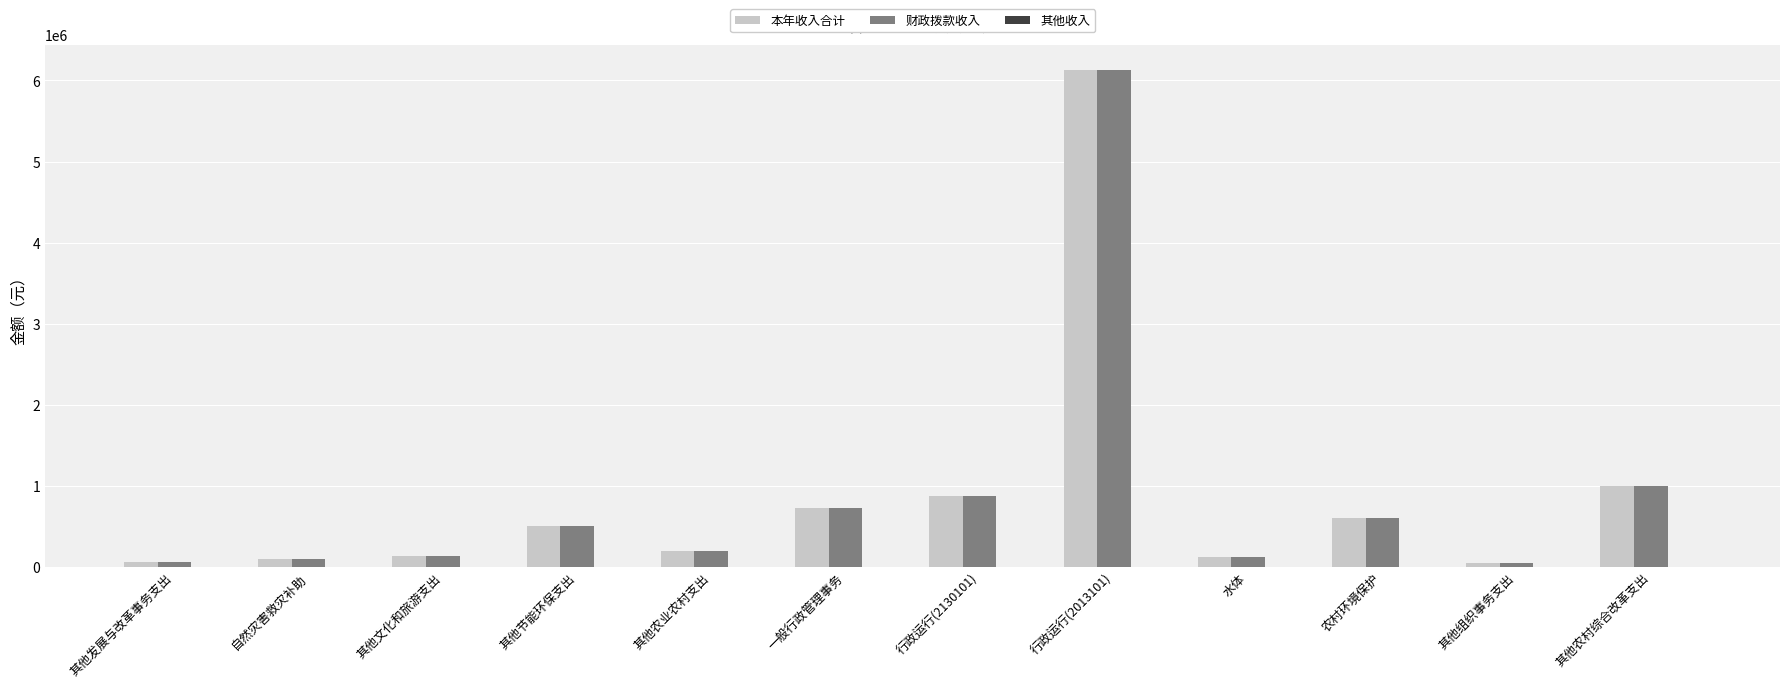

What is the label of the 3rd bar from the right?

农村环境保护